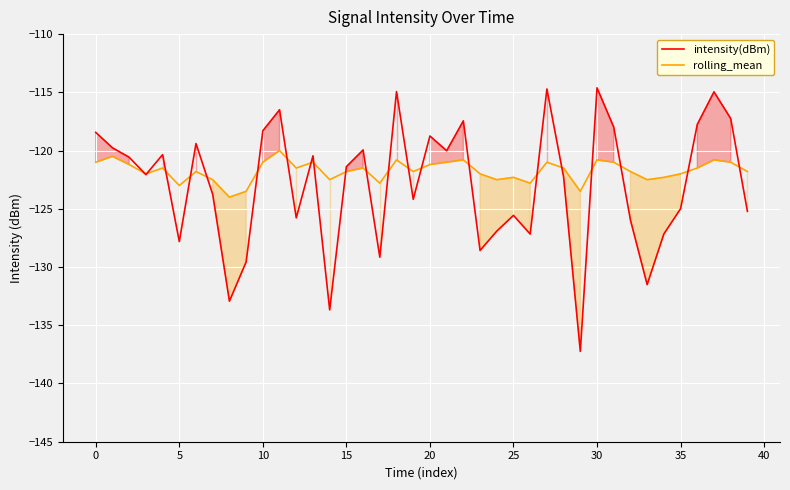

Which category has the lowest value across all series?

29